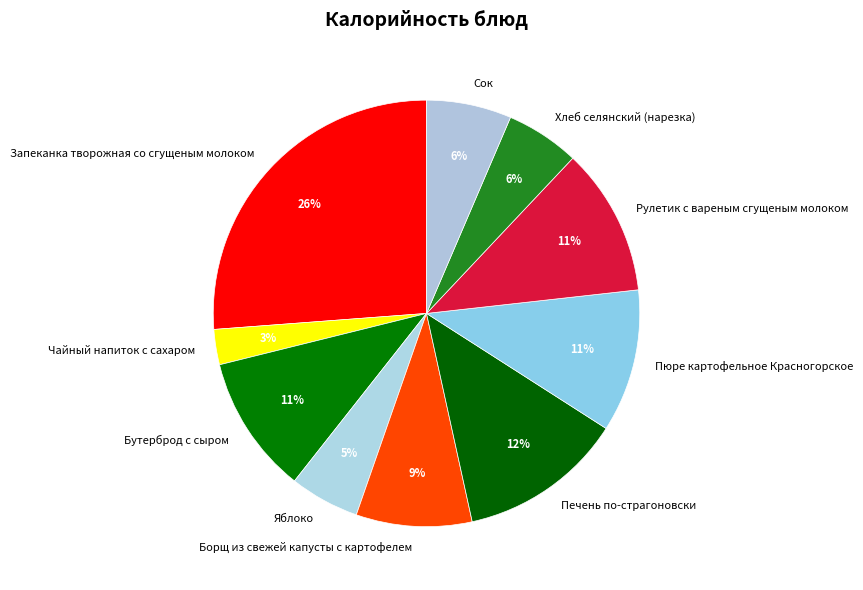

Is the sum of Печень по-страгоновски and Пюре картофельное Красногорское greater than half?

No